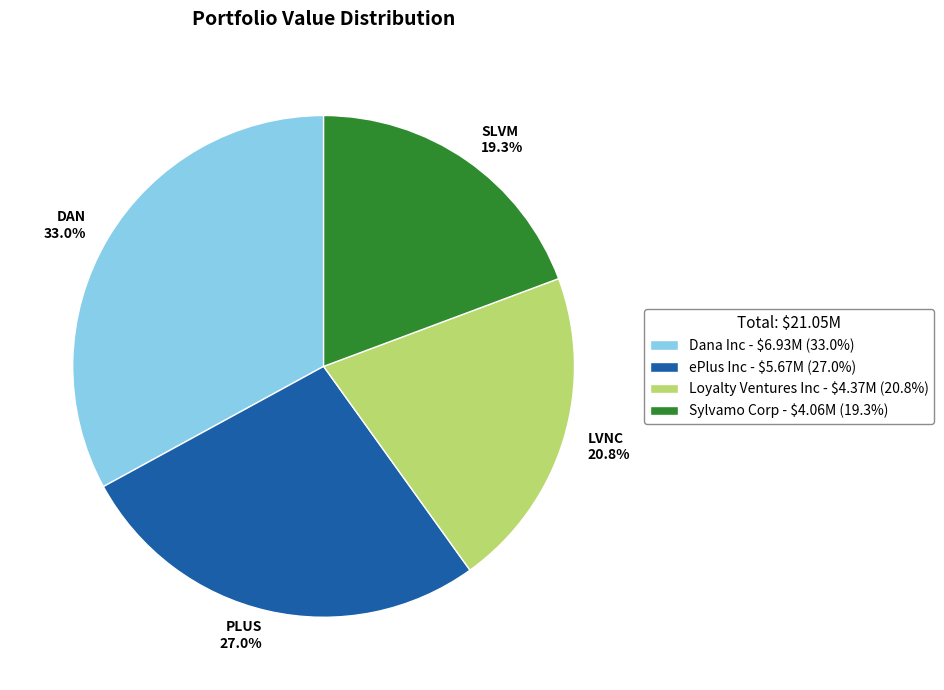

Count the number of slices in the pie.

4